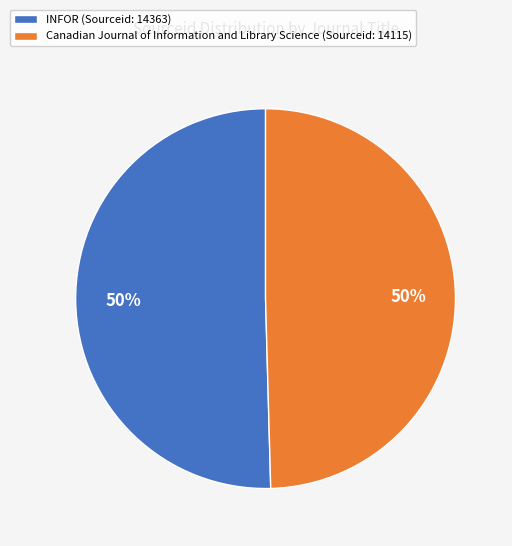

Approximately how many times larger is the value at Canadian Journal of Information and Library Science (Sourceid: 14115) compared to INFOR (Sourceid: 14363)?

1.0